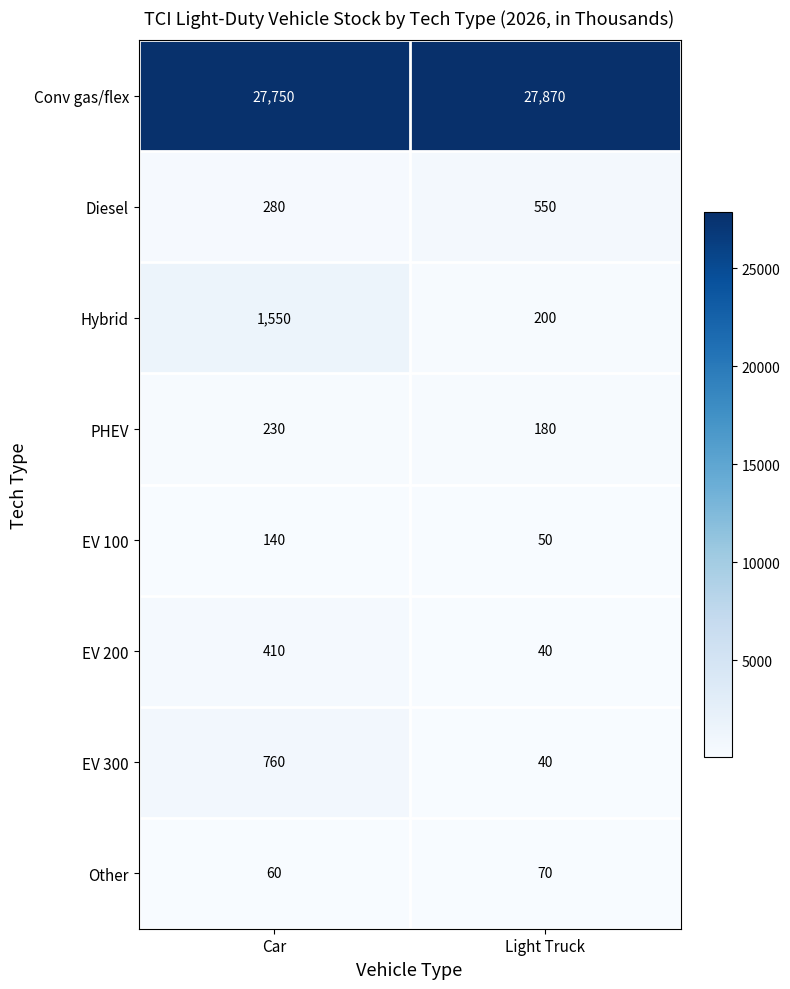

Reading right to left, what are all the values shown in this chart?

Conv gas/flex: Light Truck=27870	Car=27750
Diesel: Light Truck=550	Car=280
Hybrid: Light Truck=200	Car=1550
PHEV: Light Truck=180	Car=230
EV 100: Light Truck=50	Car=140
EV 200: Light Truck=40	Car=410
EV 300: Light Truck=40	Car=760
Other: Light Truck=70	Car=60